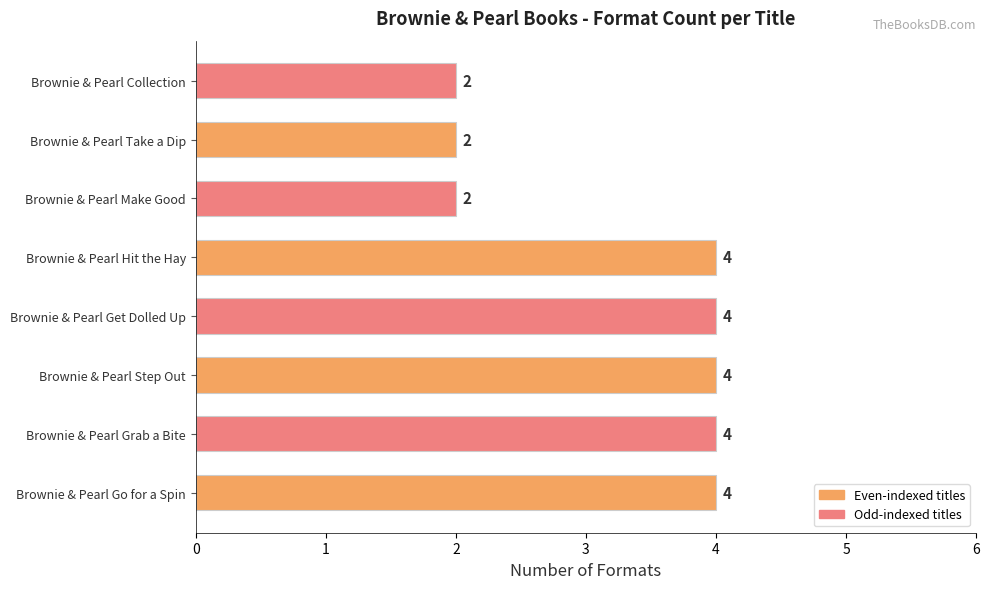

Count the values in the range 2 to 4.

8